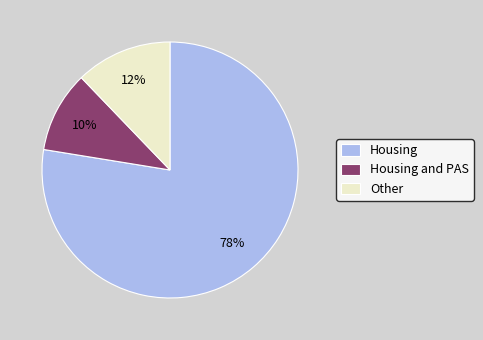

Is there any slice that represents more than half of the pie?

Yes